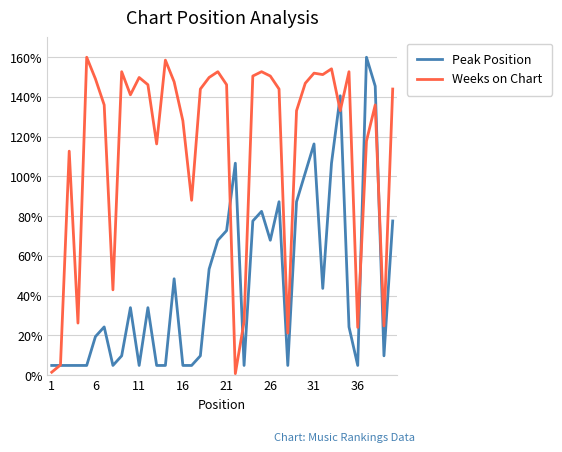

Reading right to left, transcribe all the data shown in this chart.

Peak Position: 77.6	9.7	145.5	160.0	4.8	24.2	140.6	106.7	43.6	116.4	101.8	87.3	4.8	87.3	67.9	82.4	77.6	4.8	106.7	72.7	67.9	53.3	9.7	4.8	4.8	48.5	4.8	4.8	33.9	4.8	33.9	9.7	4.8	24.2	19.4	4.8	4.8	4.8	4.8	4.8
Weeks on Chart: 144.0	24.7	136.0	117.8	24.0	152.7	133.1	154.2	151.3	152.0	146.9	133.1	21.1	144.0	150.5	152.7	150.5	26.9	0.7	146.2	152.7	149.8	144.0	88.0	128.0	147.6	158.5	116.4	146.2	149.8	141.1	152.7	42.9	136.0	149.1	160.0	26.2	112.7	5.1	1.5